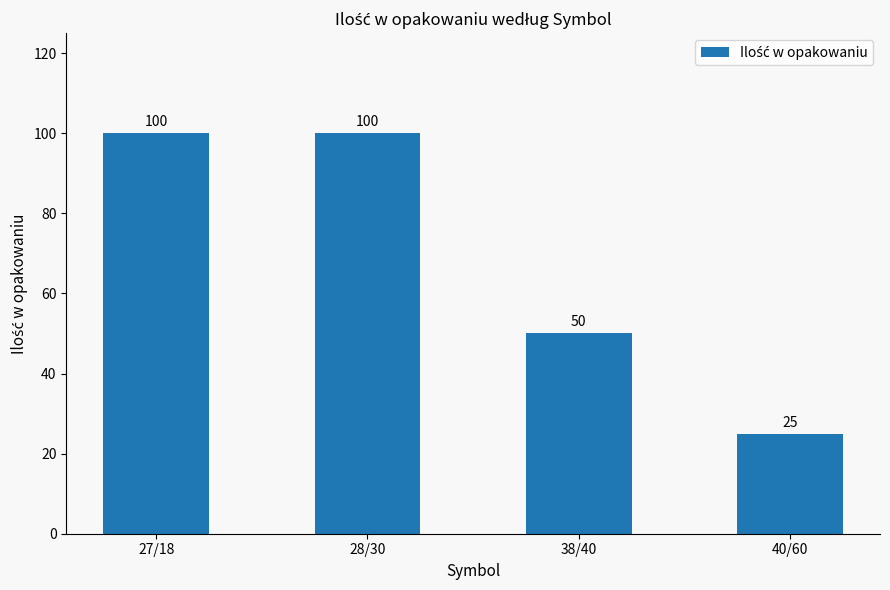

True or false: the data shows 79 at 38/40.

False